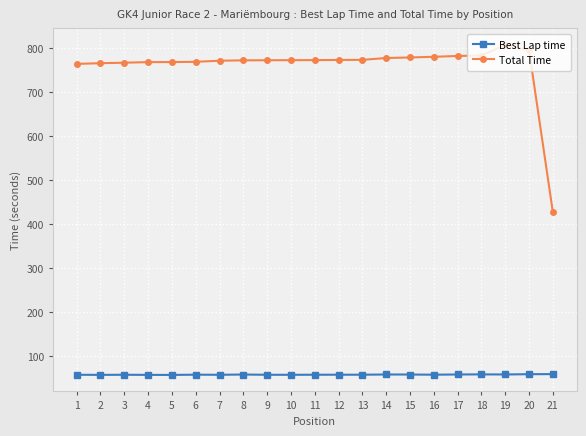

What are all the series names shown in the legend?

Best Lap time, Total Time